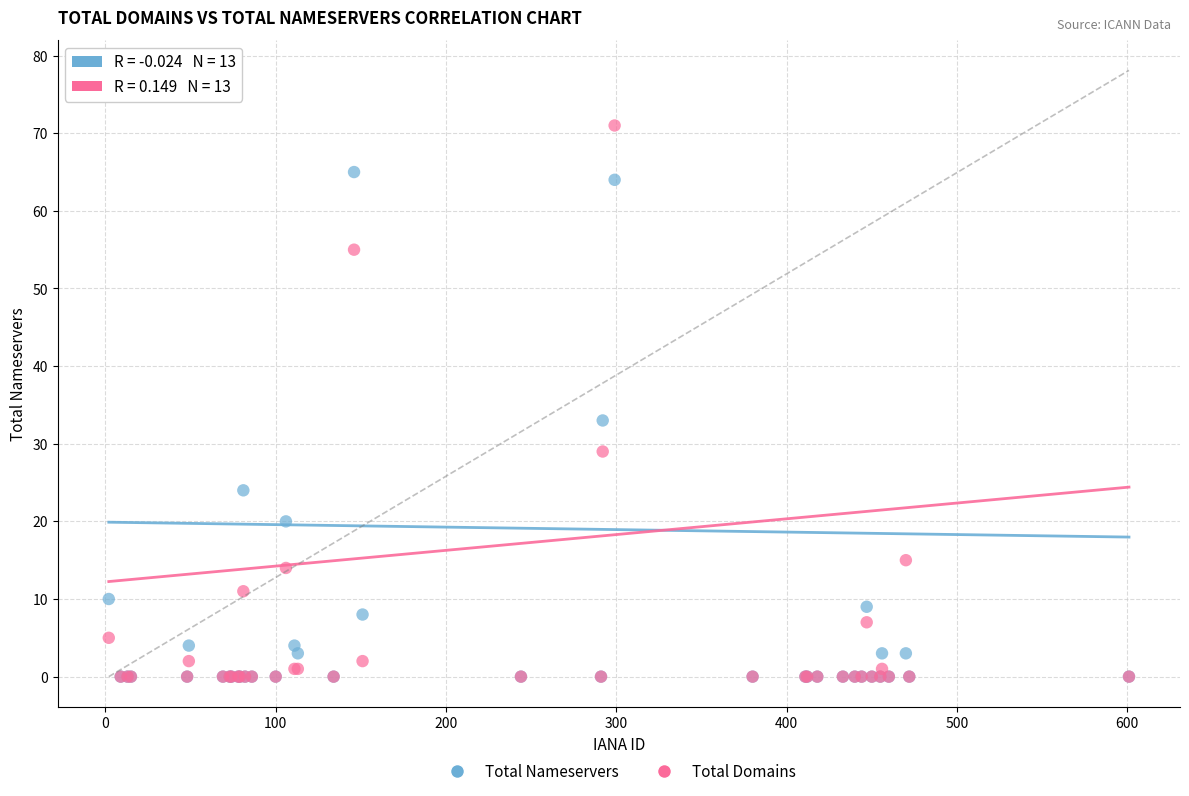

In the Total Nameservers series, what Y value is closest to 32?

33